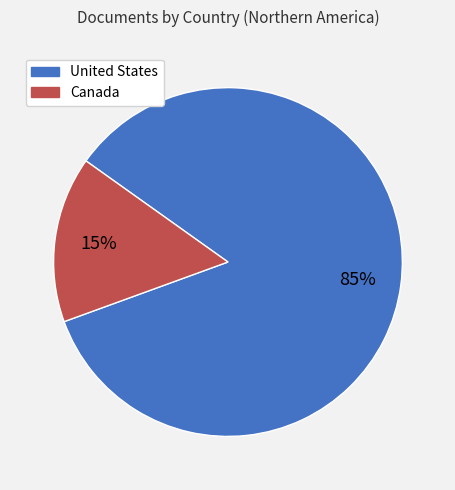

To the nearest percent, what is the average slice percentage?

50%